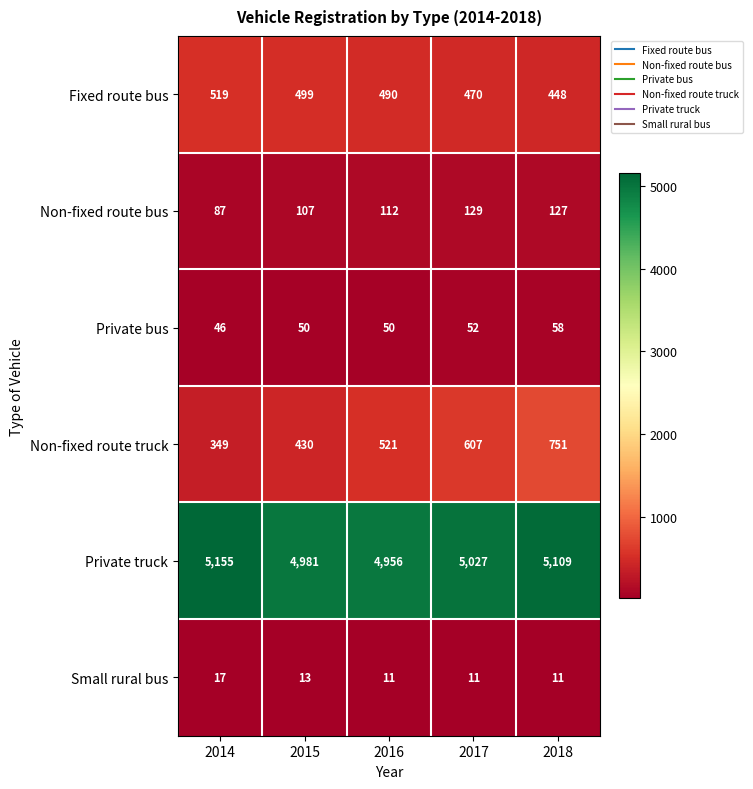

Which series changed the most between 2015 and 2018?

Non-fixed route truck